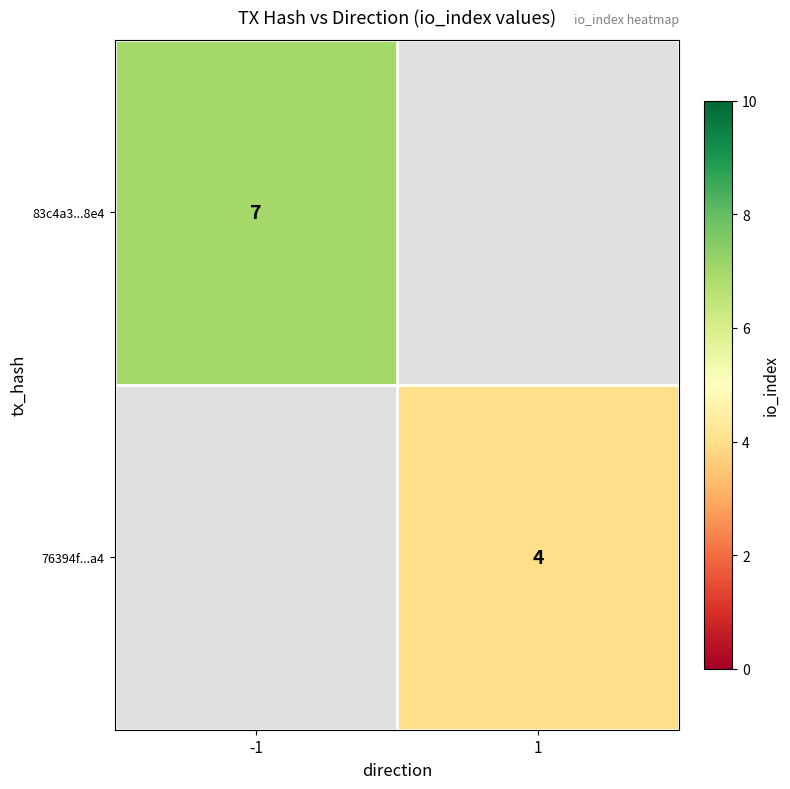

True or false: 83c4a3...8e4 has a value of 3 at -1.

False